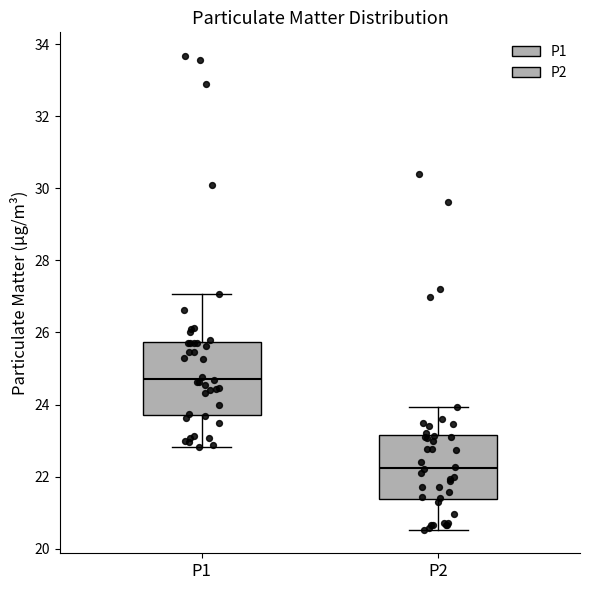

Comparing the boxes themselves (not the whiskers), which one is the tallest?

P1